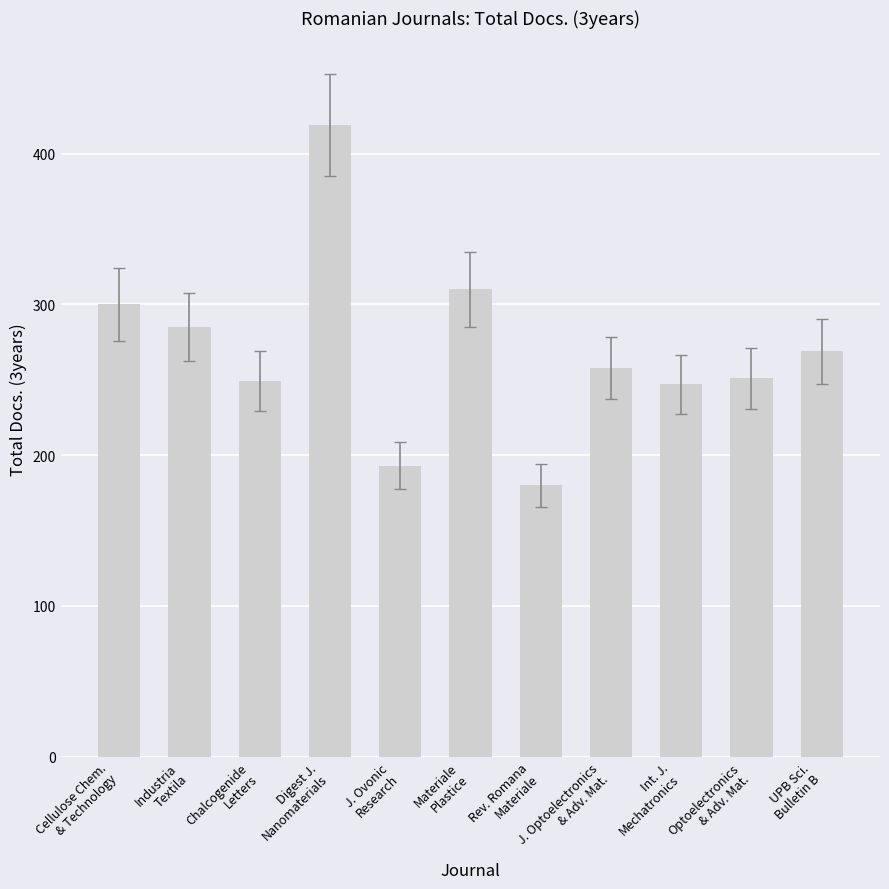

What is the value of the 11th bar from the left?

269